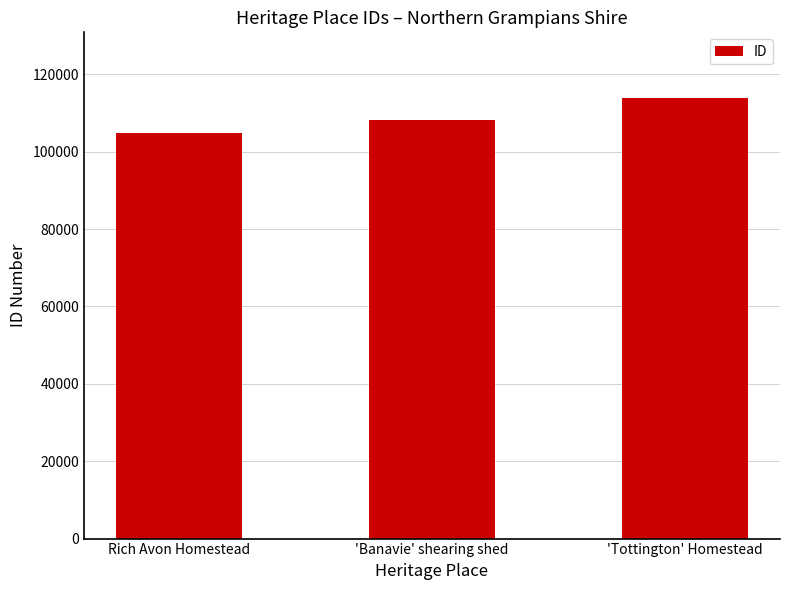

What is the label of the 2nd bar from the right?

'Banavie' shearing shed